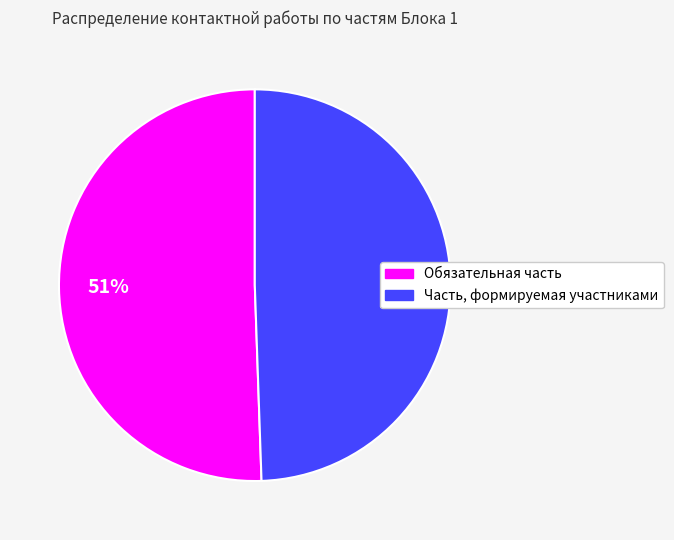

What is the largest slice in the pie chart?

Обязательная часть